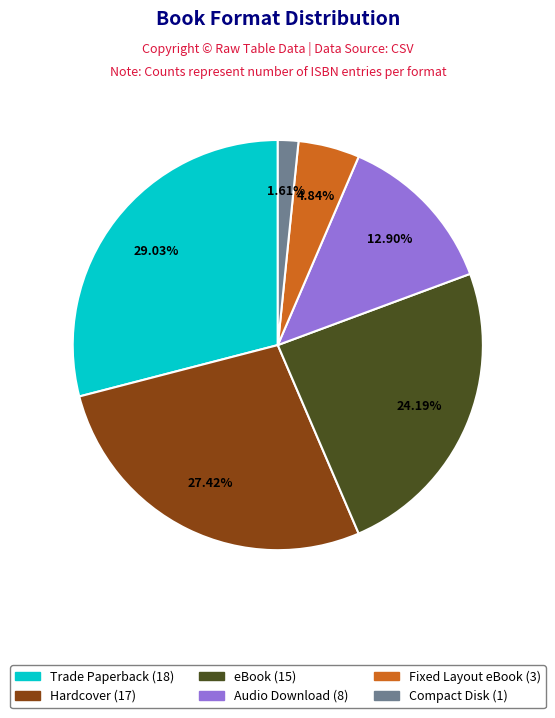

How many slices are in this pie chart?

6